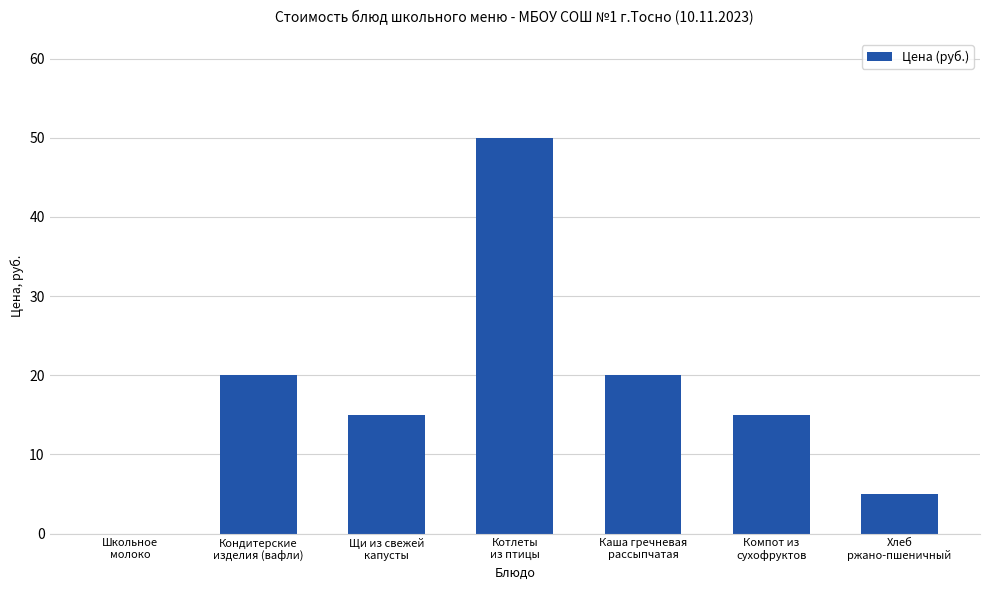

What is the average value?

18